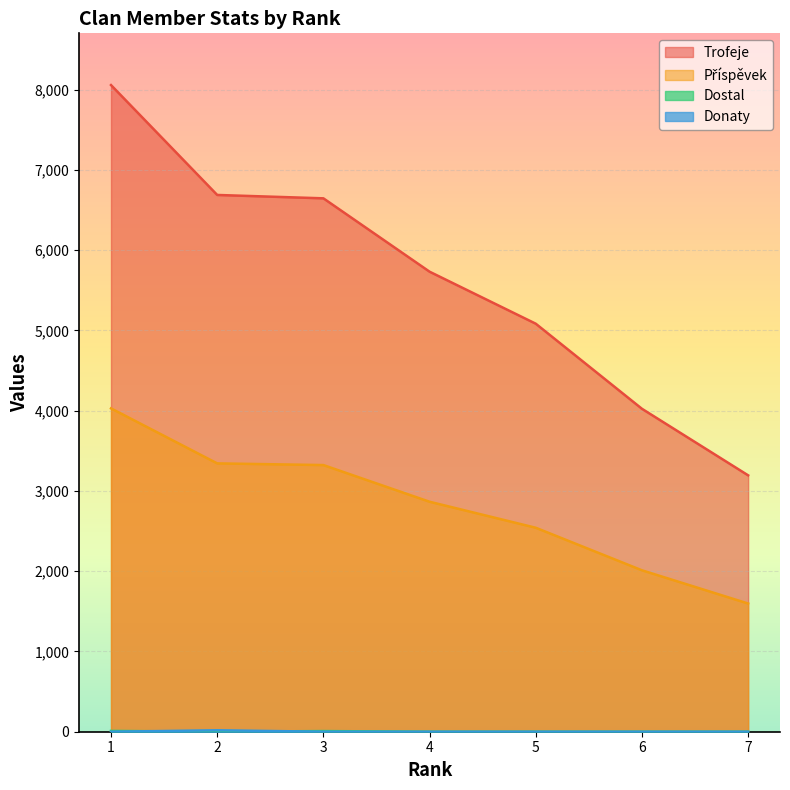

What is the total value across all series at 4?

8596